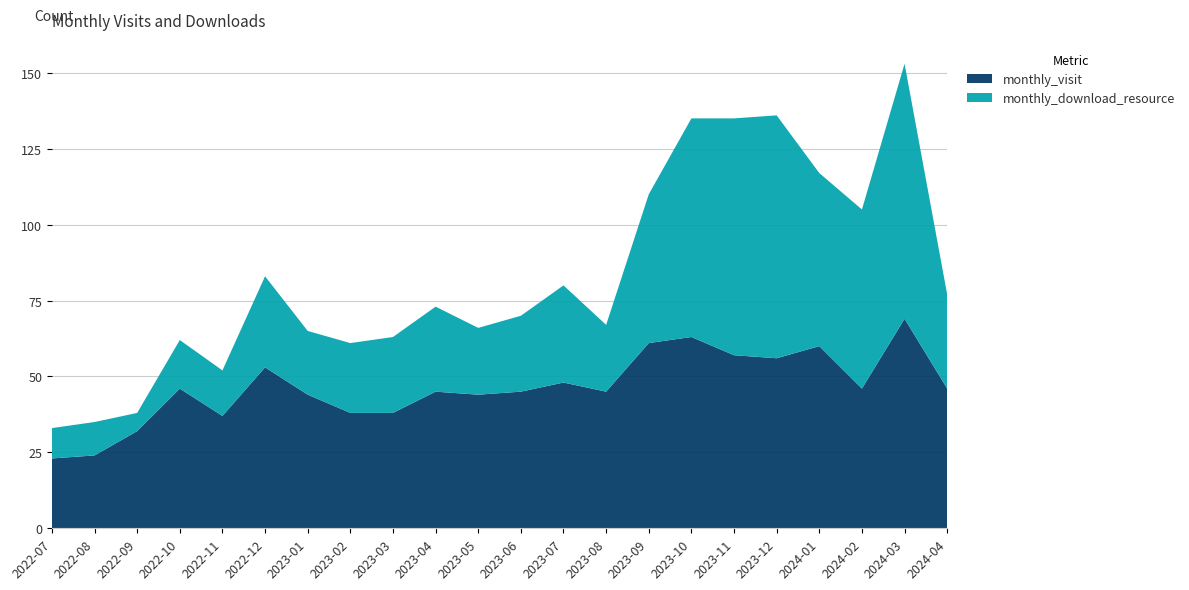

Reading left to right, what are all the values shown in this chart?

monthly_visit: 2022-07=23	2022-08=24	2022-09=32	2022-10=46	2022-11=37	2022-12=53	2023-01=44	2023-02=38	2023-03=38	2023-04=45	2023-05=44	2023-06=45	2023-07=48	2023-08=45	2023-09=61	2023-10=63	2023-11=57	2023-12=56	2024-01=60	2024-02=46	2024-03=69	2024-04=46
monthly_download_resource: 2022-07=10	2022-08=11	2022-09=6	2022-10=16	2022-11=15	2022-12=30	2023-01=21	2023-02=23	2023-03=25	2023-04=28	2023-05=22	2023-06=25	2023-07=32	2023-08=22	2023-09=49	2023-10=72	2023-11=78	2023-12=80	2024-01=57	2024-02=59	2024-03=84	2024-04=31